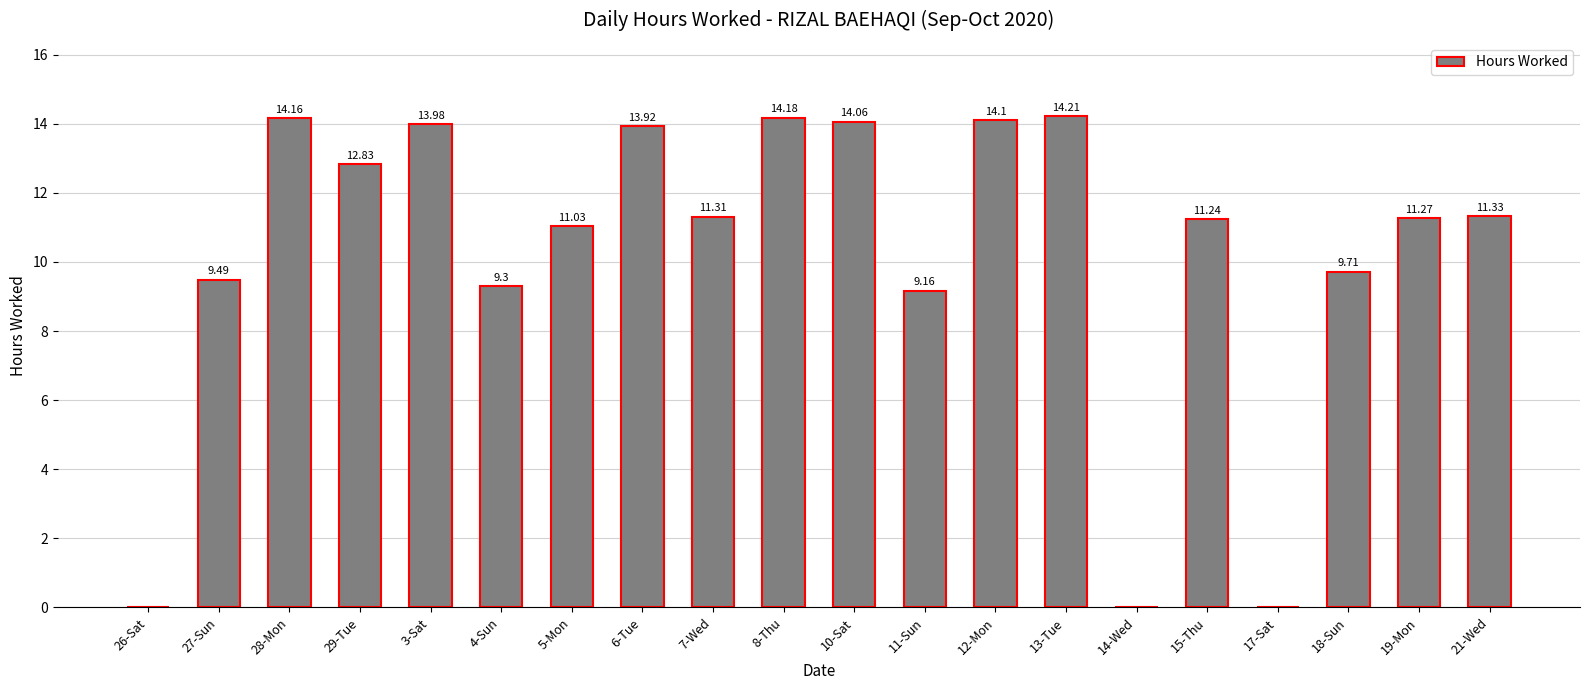

Reading left to right, list all the values displayed in this chart.

0.0	9.5	14.2	12.8	14.0	9.3	11.0	13.9	11.3	14.2	14.1	9.2	14.1	14.2	0.0	11.2	0.0	9.7	11.3	11.3